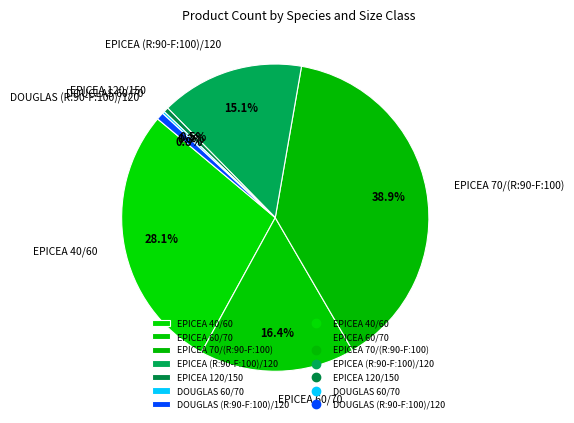

To the nearest percent, what is the difference between the largest and smallest slice percentages?

39%